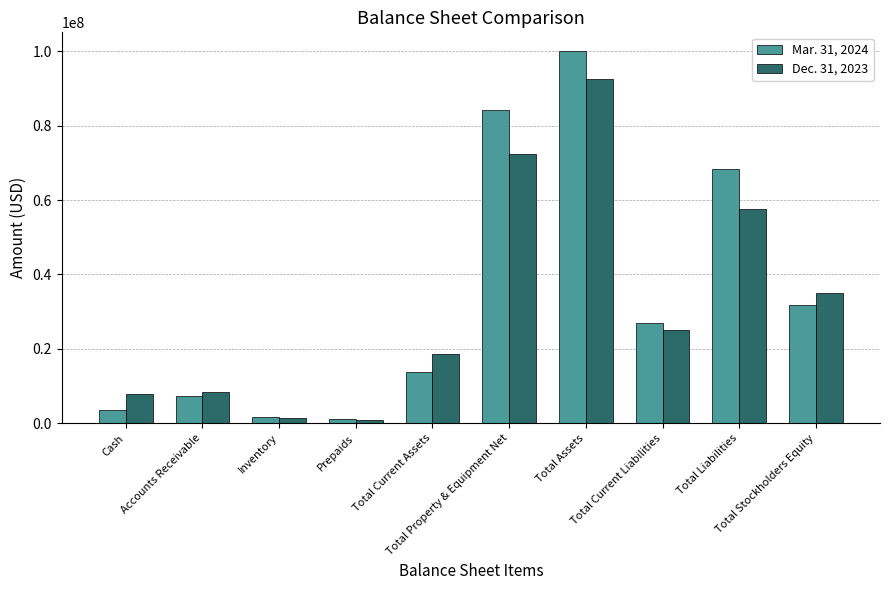

Which series has the widest spread of values?

Mar. 31, 2024